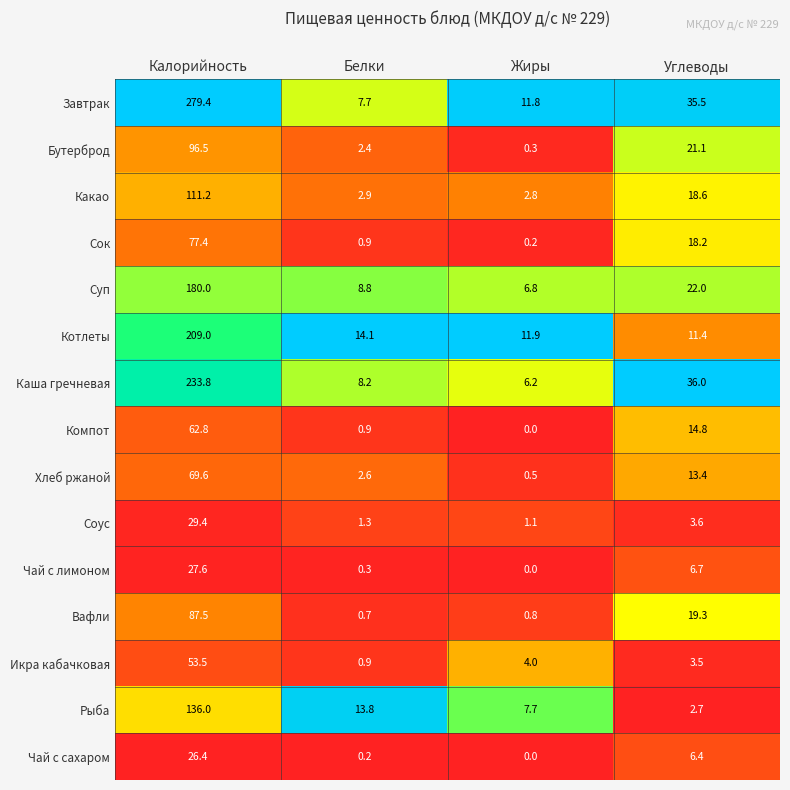

What is the spread (max minus min) of values at Углеводы?

33.3